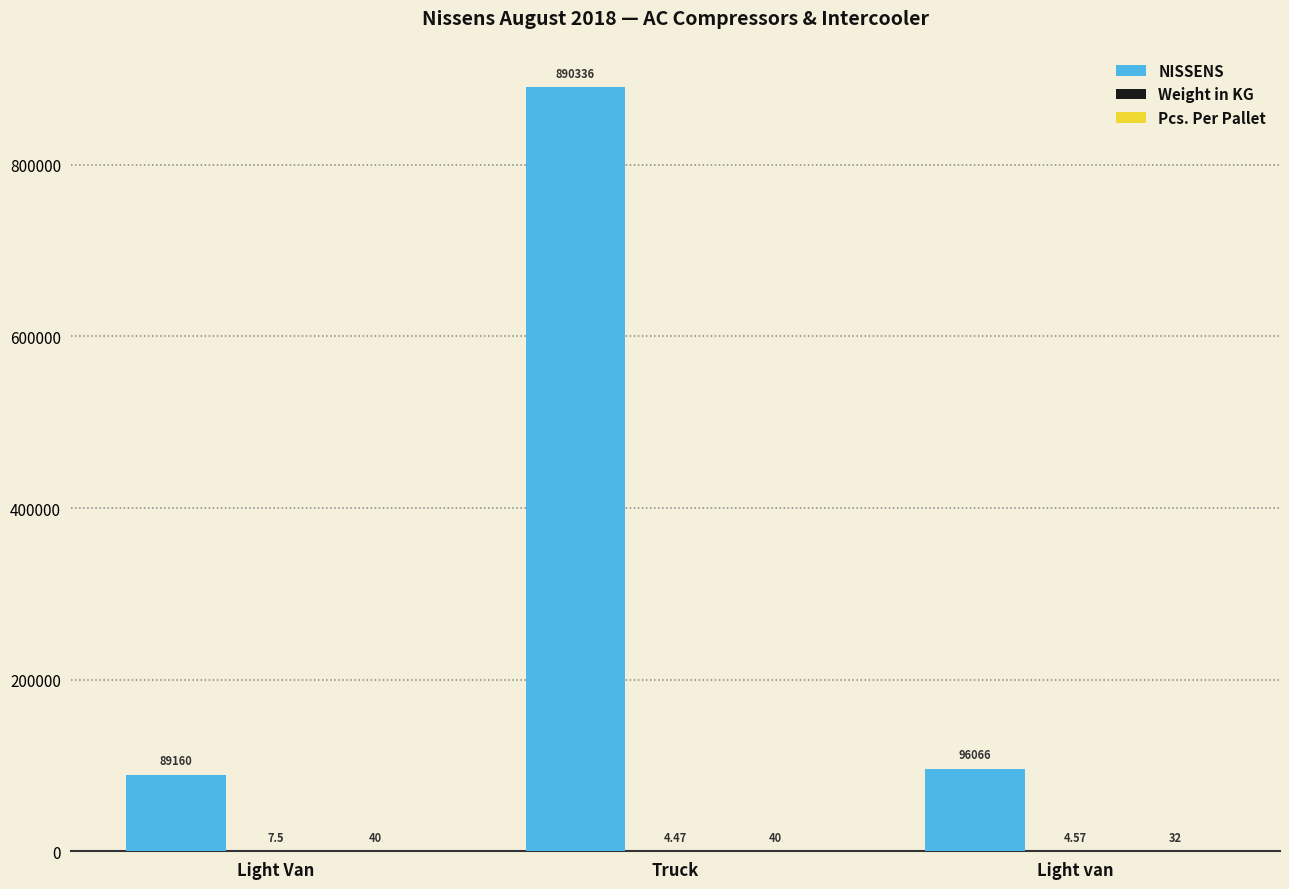

Which series changed the most between Light Van and Truck?

NISSENS